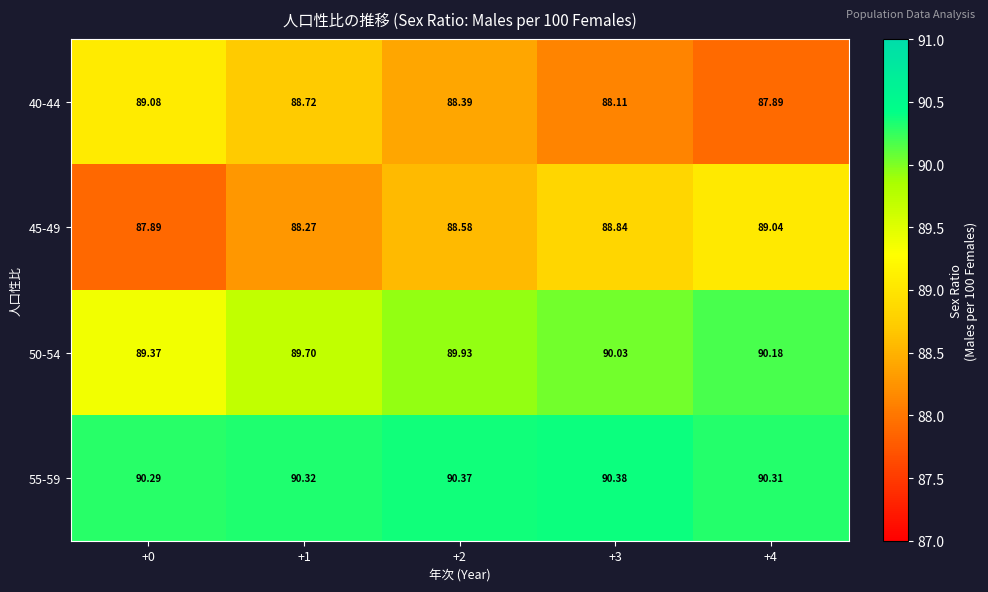

Is the value of 40-44 at +3 greater than the value of 45-49 at +2?

No